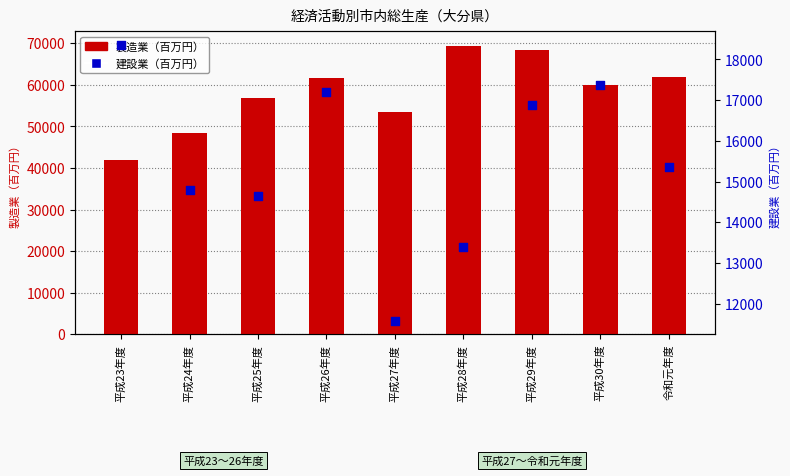

Which series reaches the minimum Y coordinate?

建設業